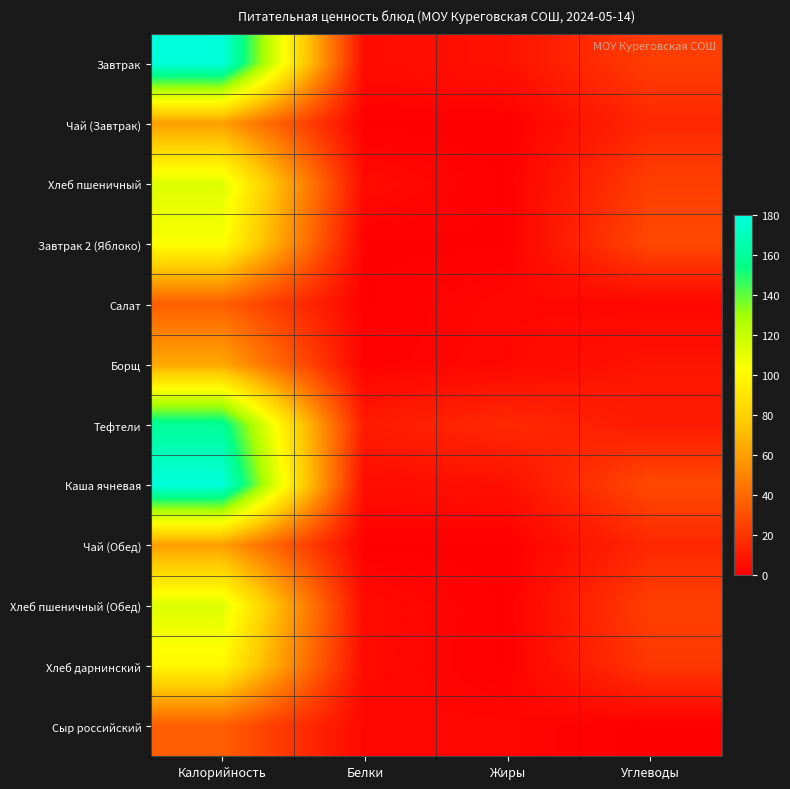

What is the maximum value shown in the chart?

180.0